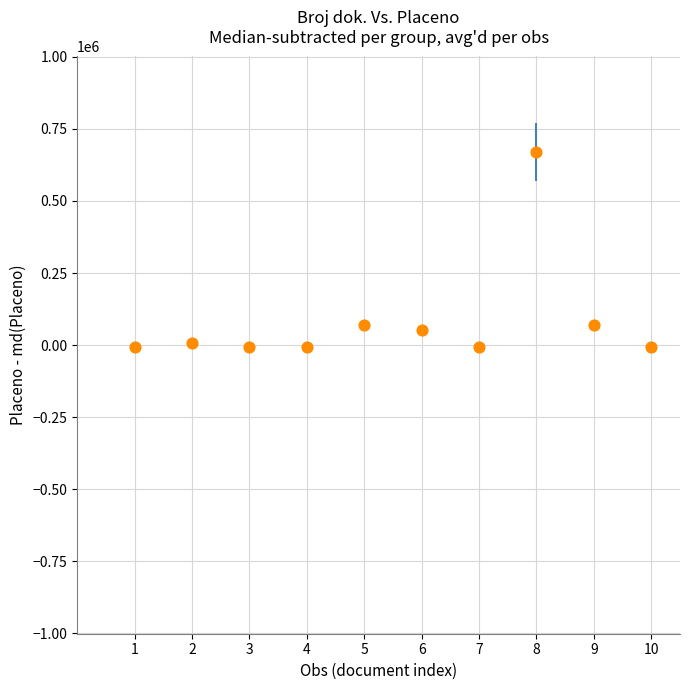

What is the range of Y values (max minus min)?

677926.4